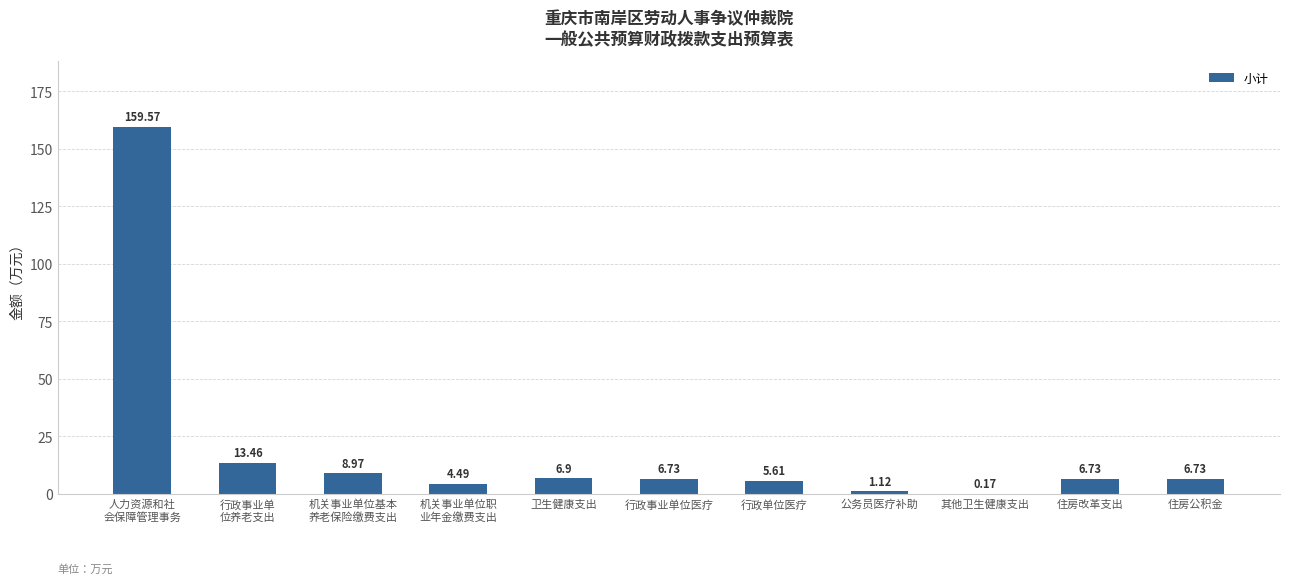

Which has a higher value, 公务员医疗补助 or 住房改革支出?

住房改革支出